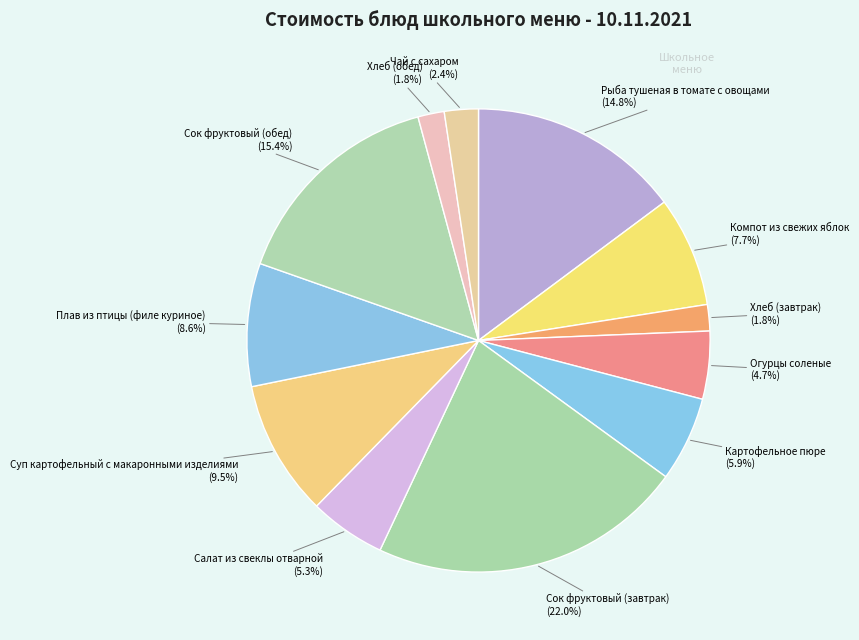

To the nearest percent, what is the difference between the largest and smallest slice percentages?

20%